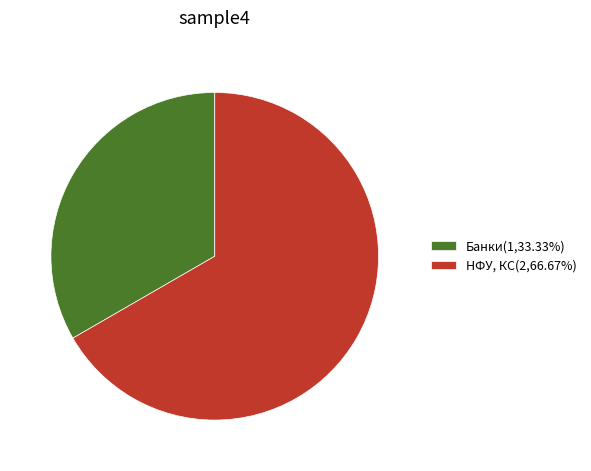

Is there any slice that represents more than half of the pie?

Yes